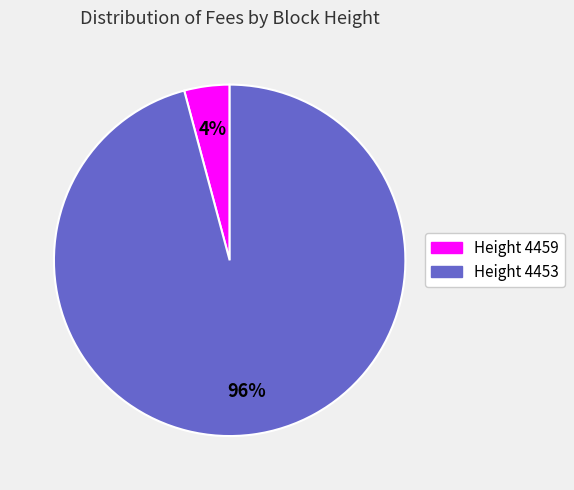

To the nearest percent, what is the average slice percentage?

50%